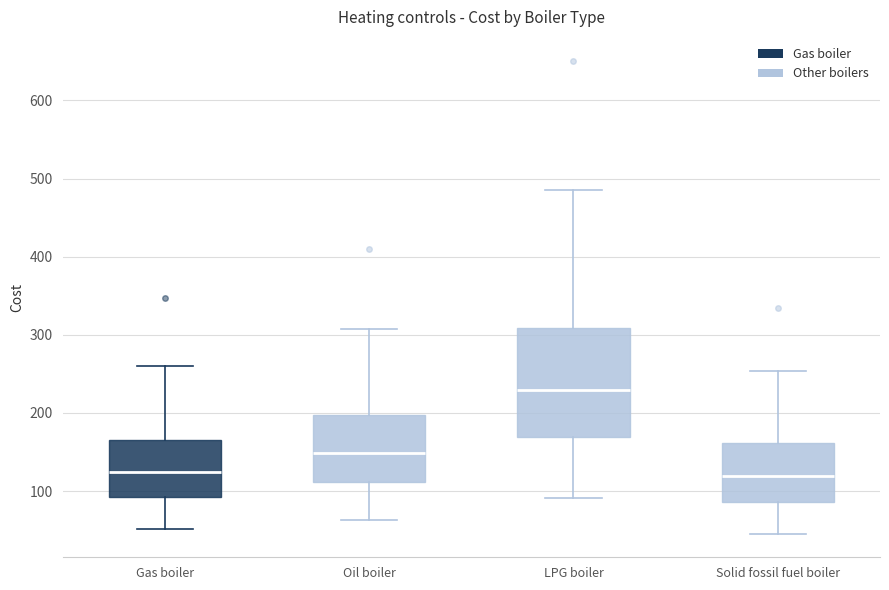

Where does the upper whisker of the box for LPG boiler end on the y-axis? The values are not printed on the chart, so give them approximately, as read against the axis.

490